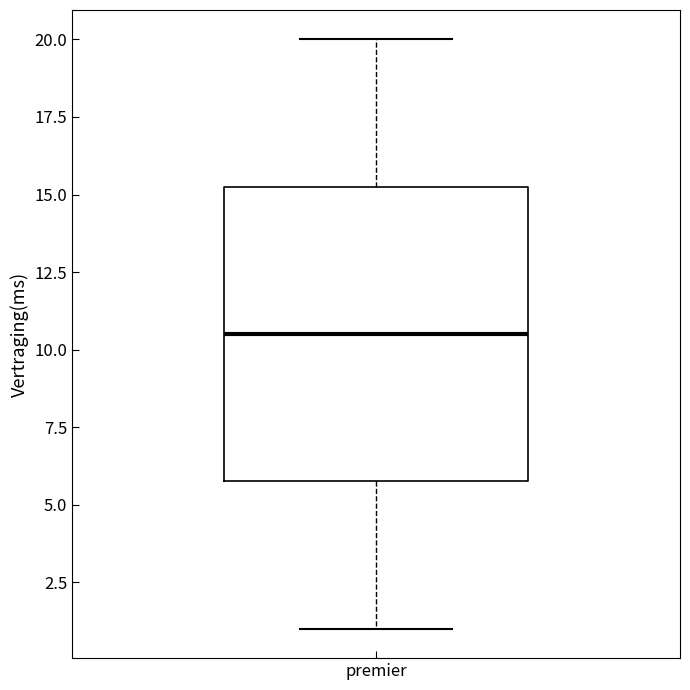

Transcribe this box plot: give where the median line is, the range the box spans, and where the two whiskers end, as read against the y-axis. The values are not printed on the chart, so give them approximately, as read against the axis.

median 10.5, box 6.0 to 15.5, whiskers 1.0 to 20.0